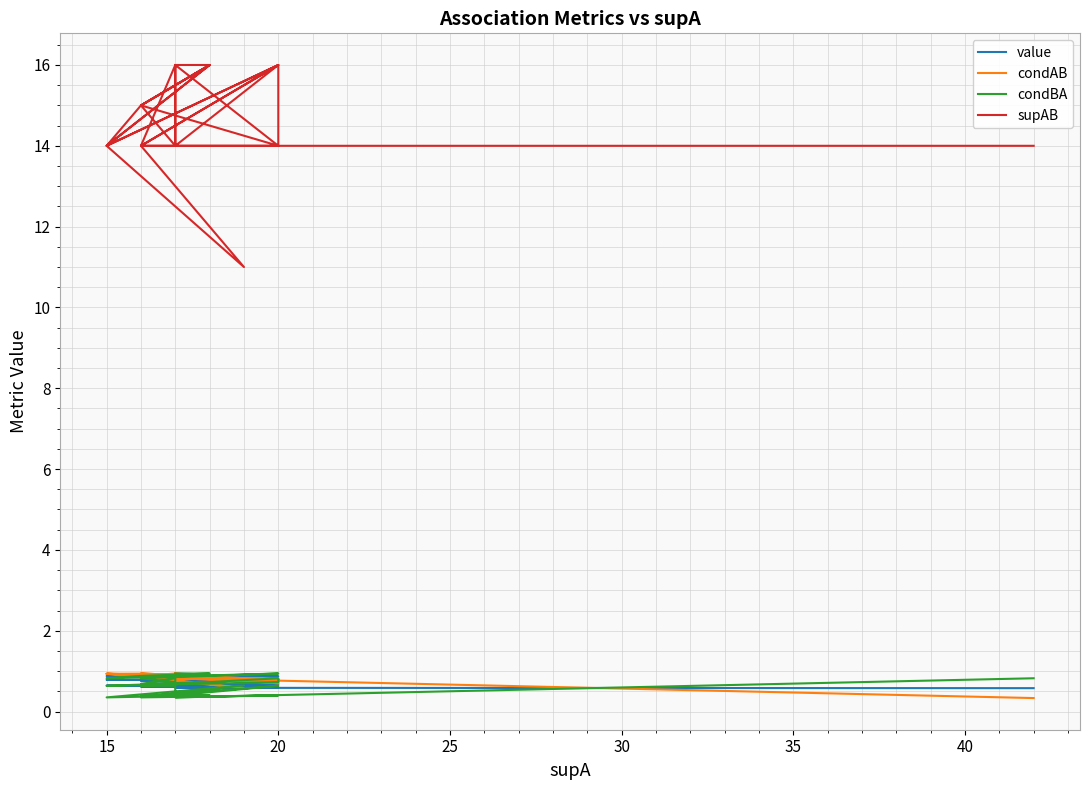

The supAB series shows 6.0 at 20. True or false?

False